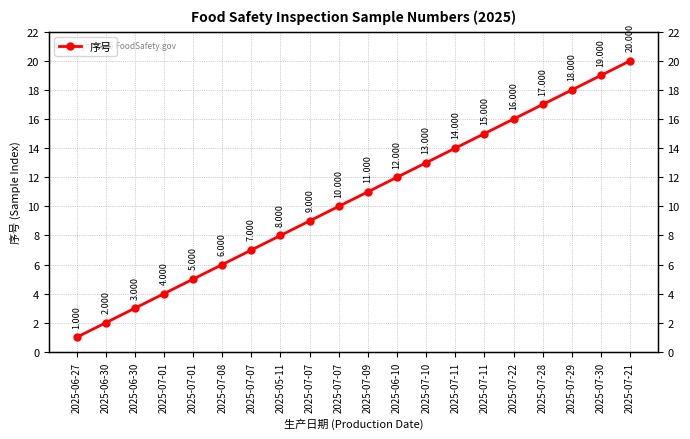

Reading left to right, transcribe all the data shown in this chart.

1	2	3	4	5	6	7	8	9	10	11	12	13	14	15	16	17	18	19	20